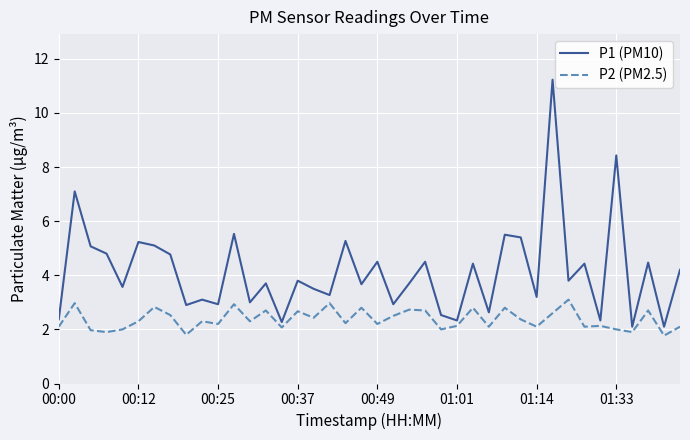

List the series in order of their overall mean, lowest first.

P2 (PM2.5), P1 (PM10)